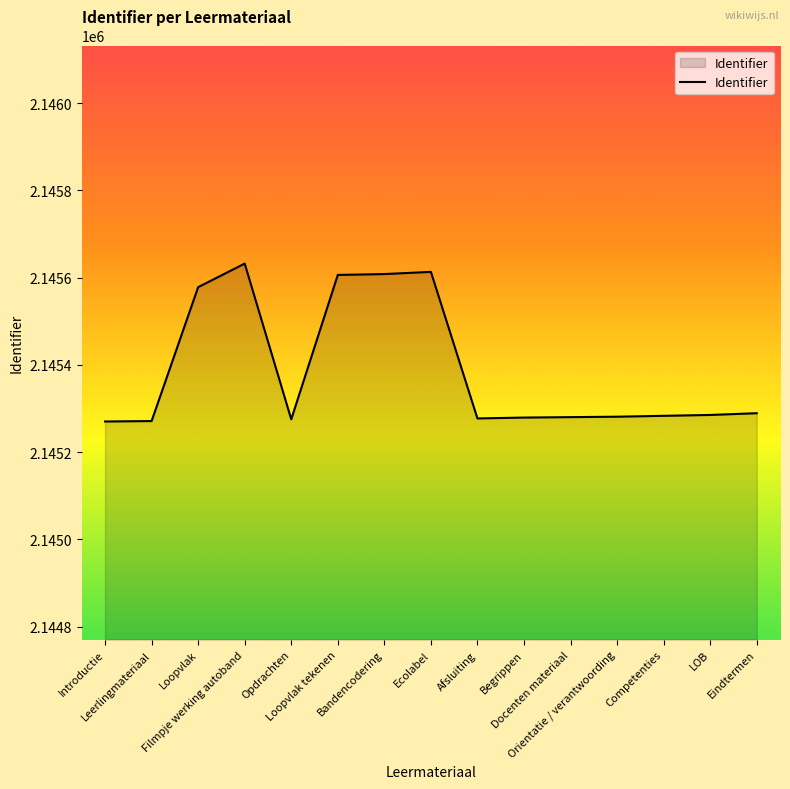

What is the difference between the maximum and minimum values?

362